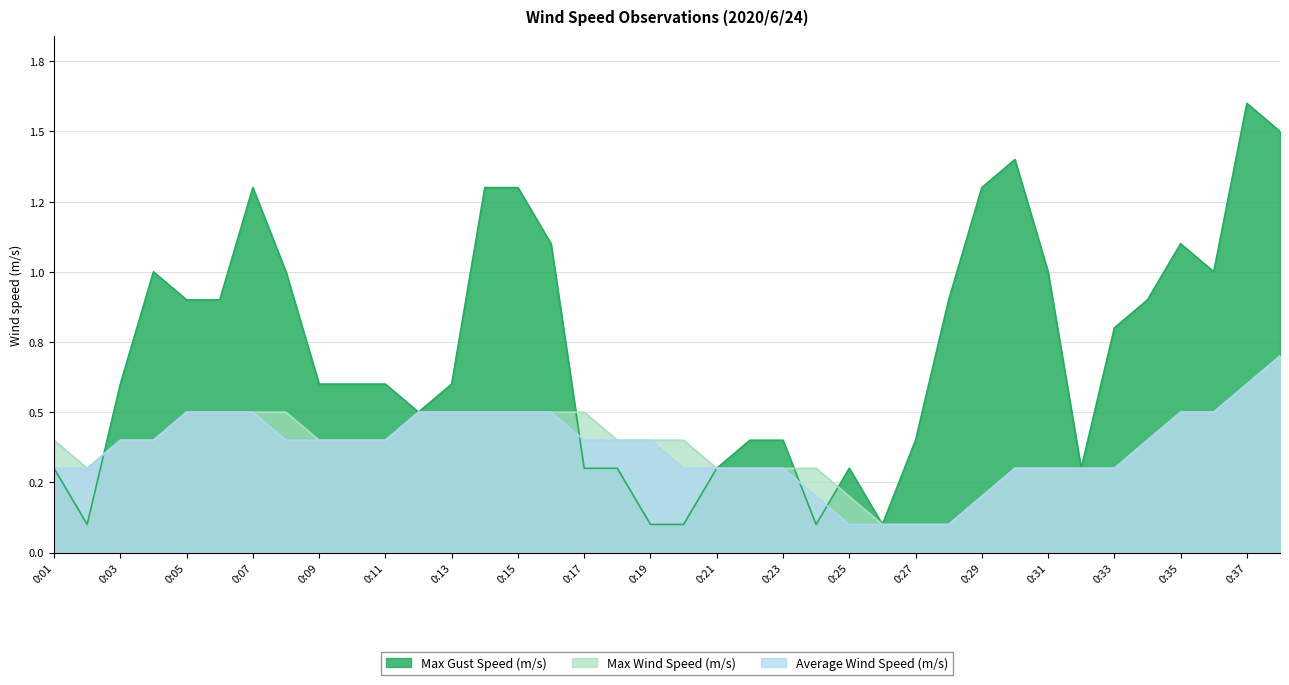

Does the chart display data point markers on the line(s)?

No